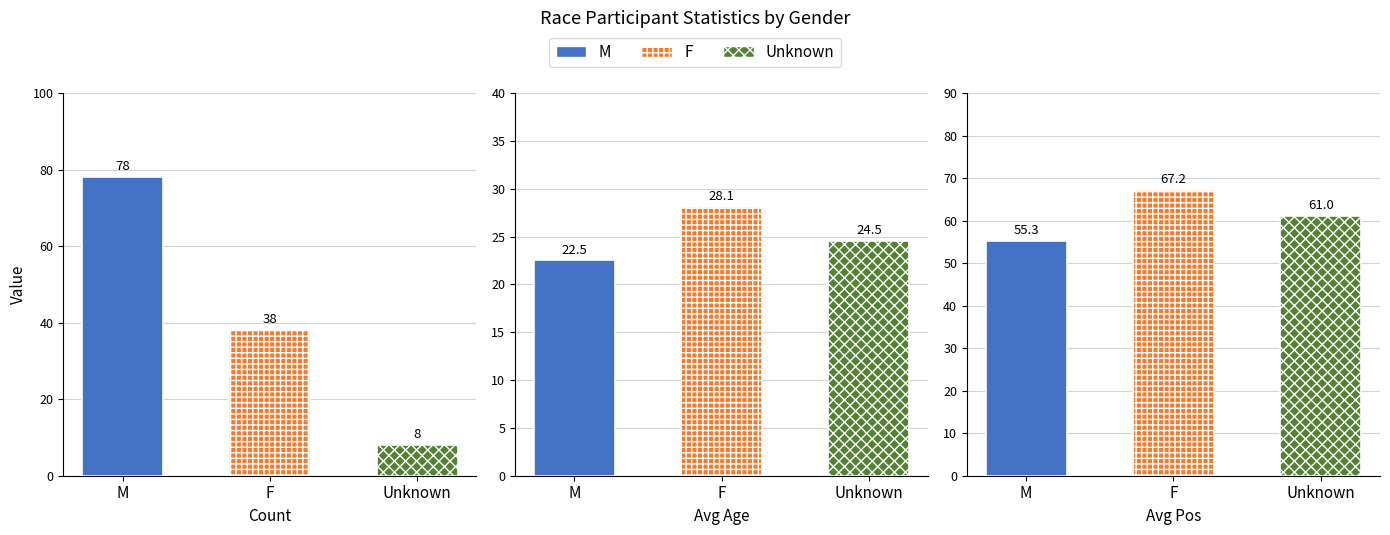

Which series has the largest range (max minus min)?

M